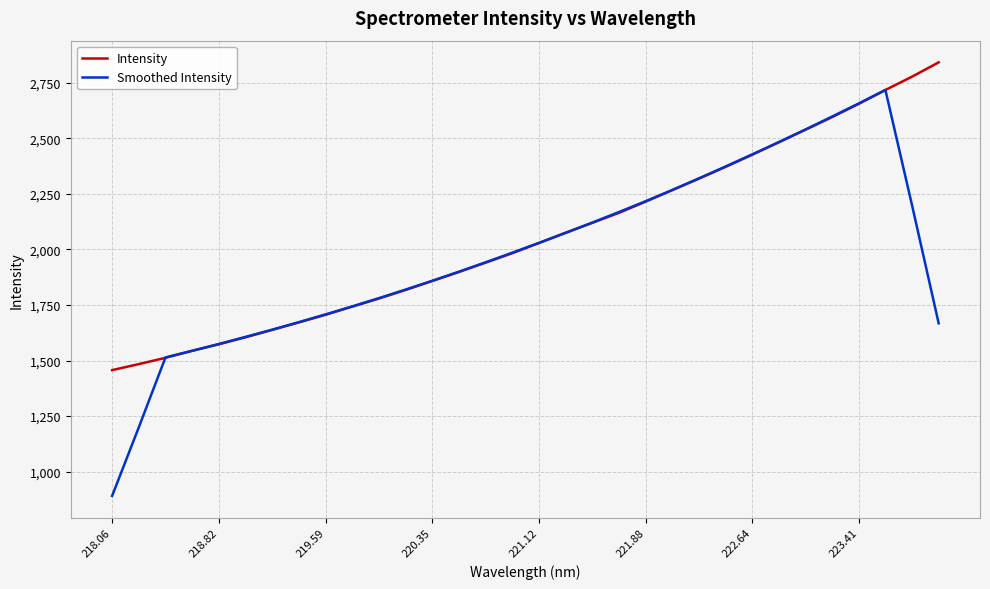

Rank the series by their maximum value, from lowest to highest.

Smoothed Intensity, Intensity